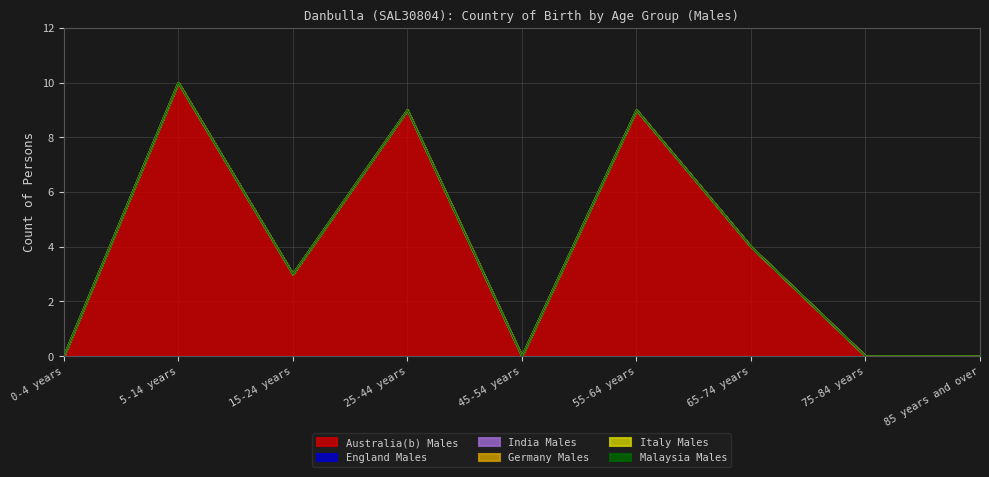

At which label does India Males reach its peak?

0-4 years